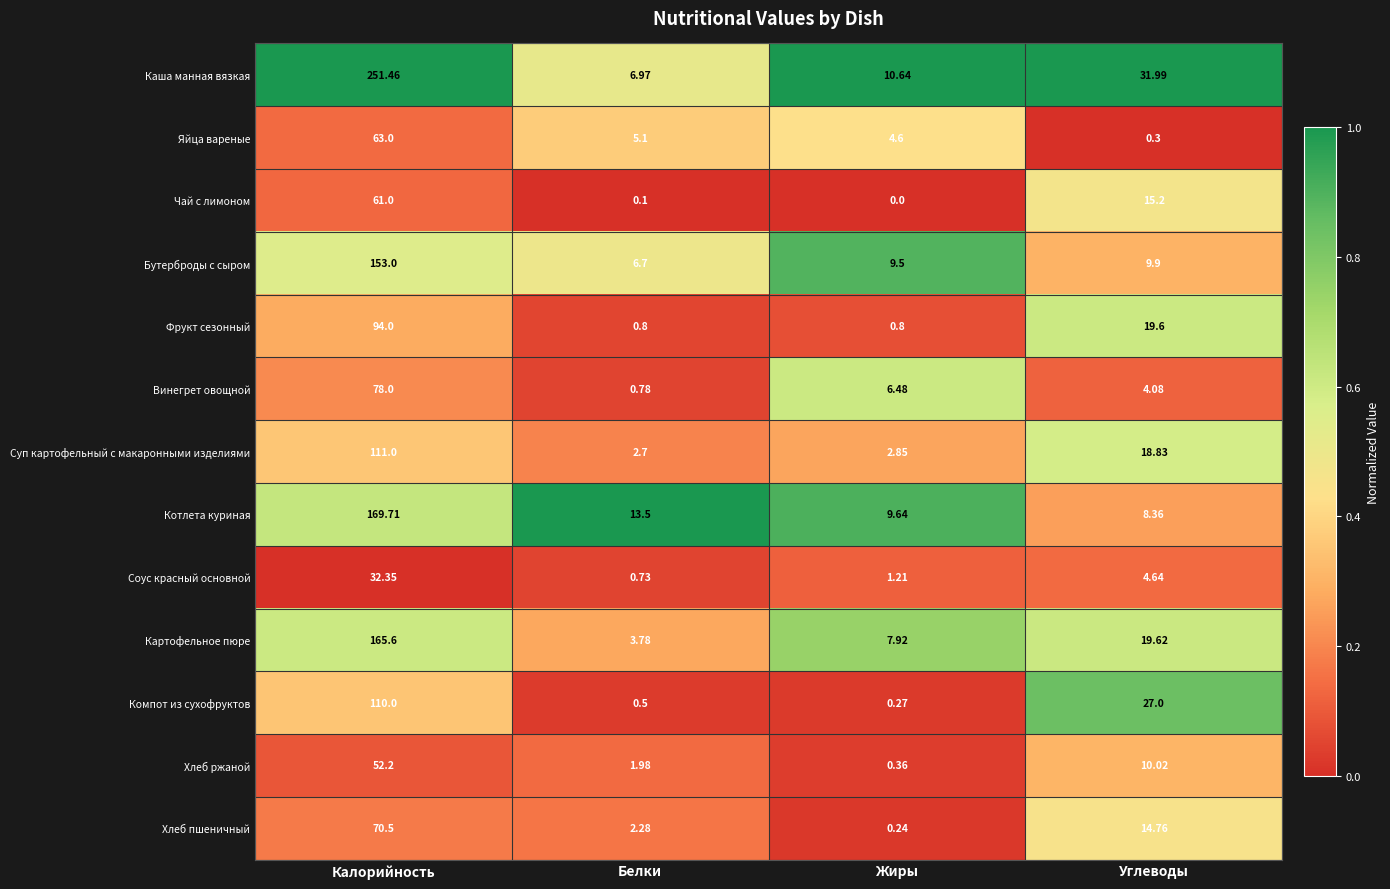

Where is Компот из сухофруктов nearest to the value 55?

Углеводы